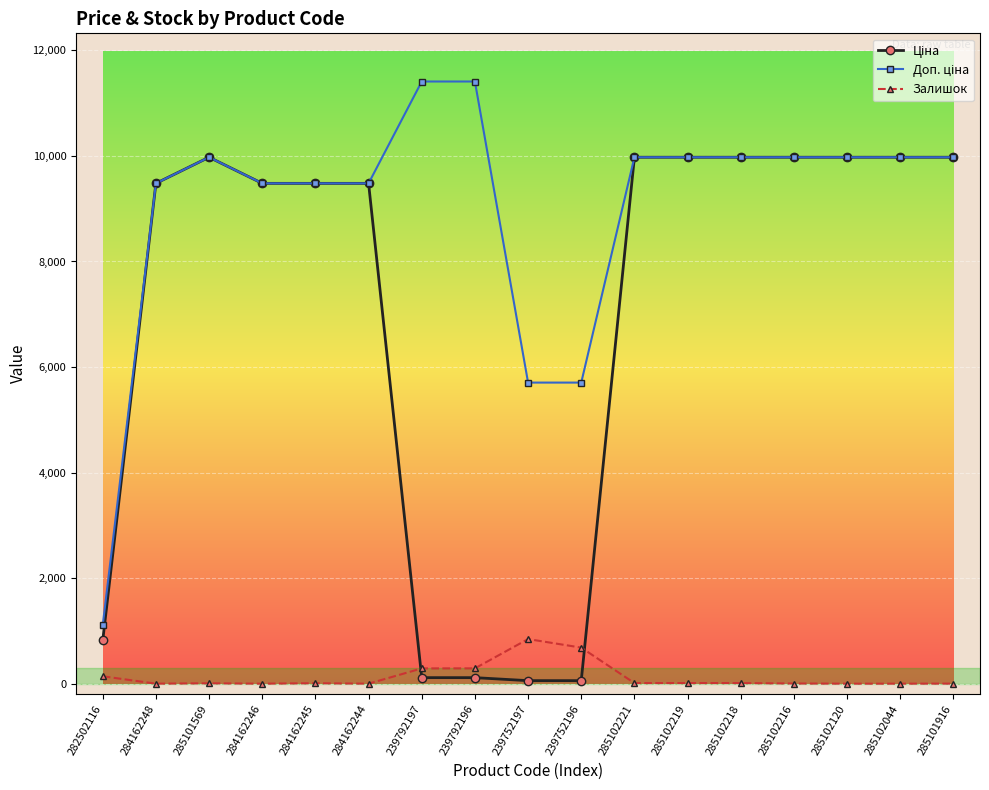

What position from the right is 285101569?

15